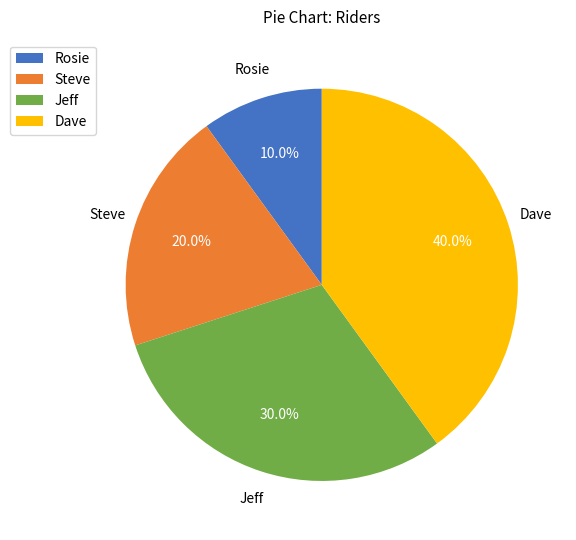

How much of the chart is everything except Rosie?

90.0%